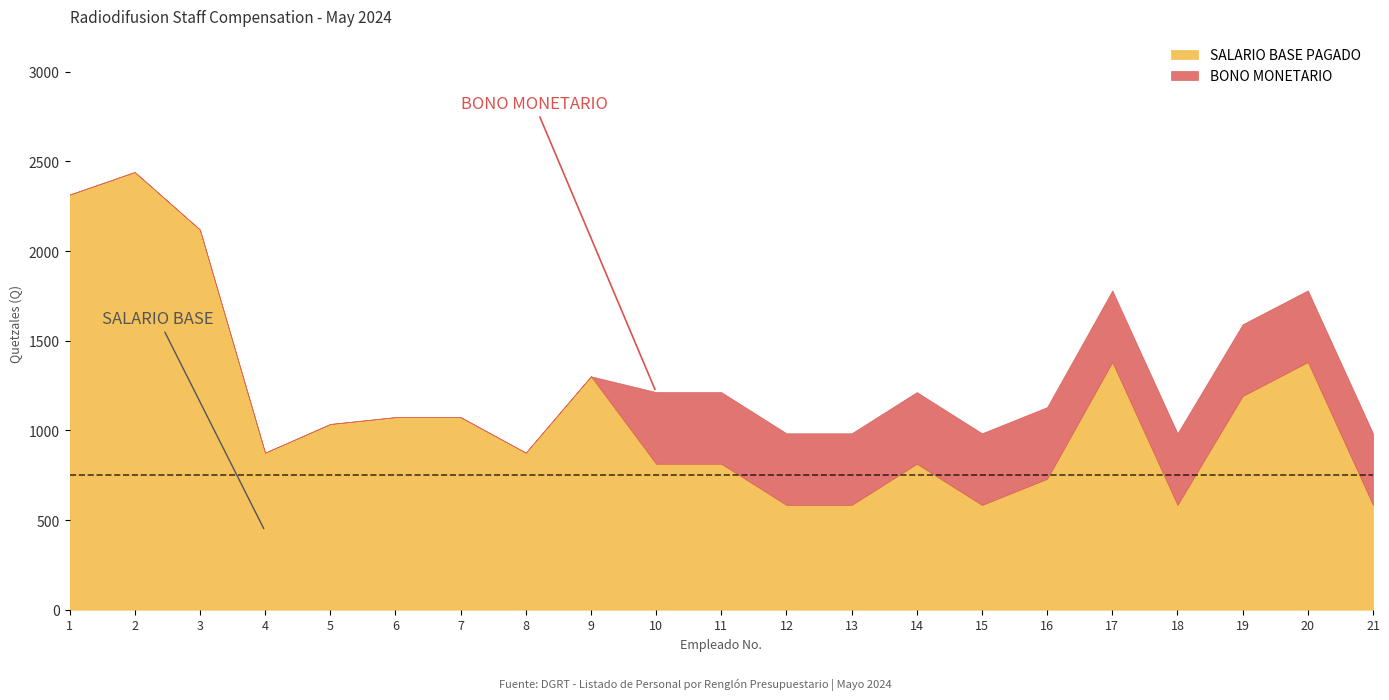

How many positive values does the BONO MONETARIO series have?

12